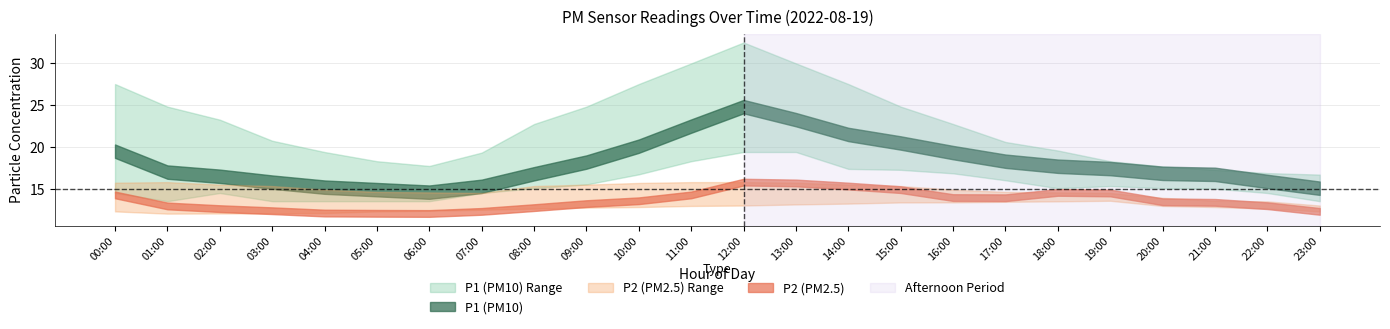

What is the lowest value of the P1_lower series?

13.5